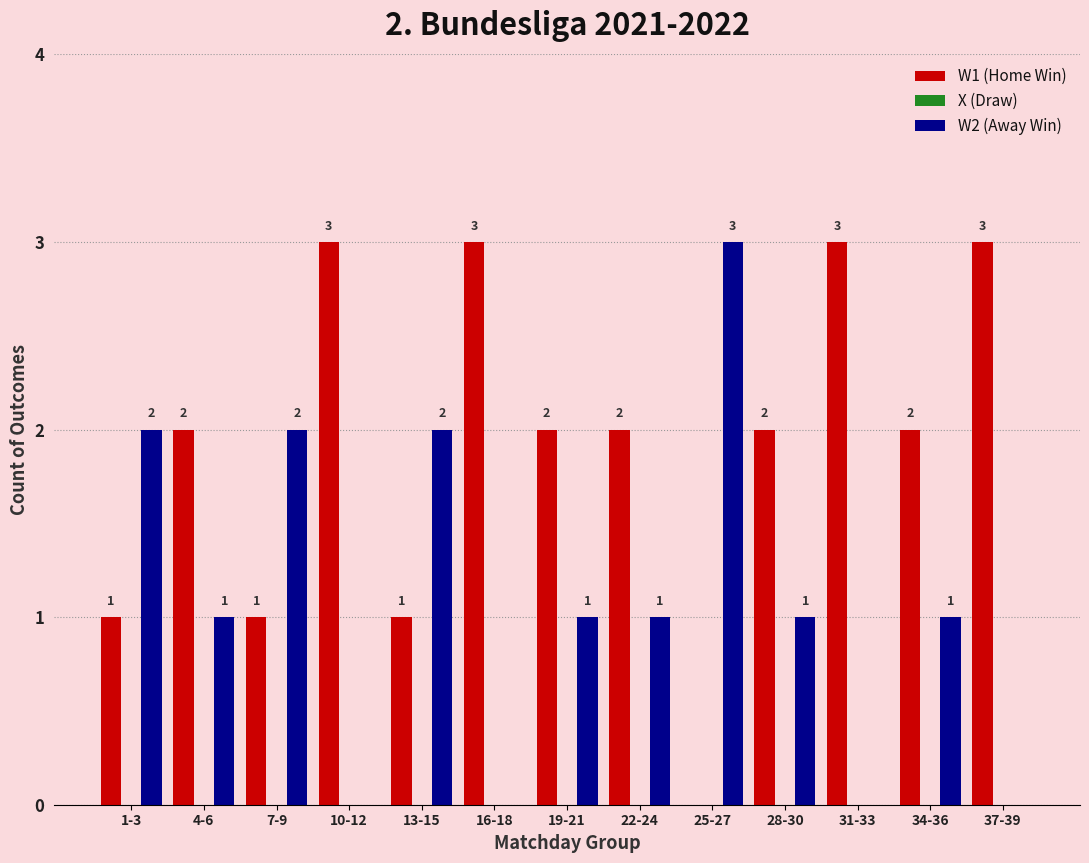

Reading right to left, what are all the values shown in this chart?

W1 (Home Win): 37-39=3	34-36=2	31-33=3	28-30=2	25-27=0	22-24=2	19-21=2	16-18=3	13-15=1	10-12=3	7-9=1	4-6=2	1-3=1
W2 (Away Win): 37-39=0	34-36=1	31-33=0	28-30=1	25-27=3	22-24=1	19-21=1	16-18=0	13-15=2	10-12=0	7-9=2	4-6=1	1-3=2